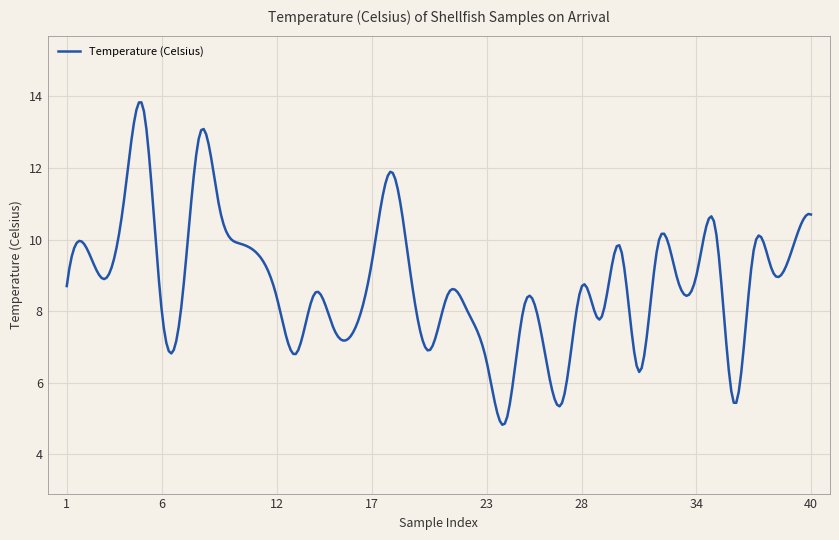

Is this an area chart (filled region under the line)?

No